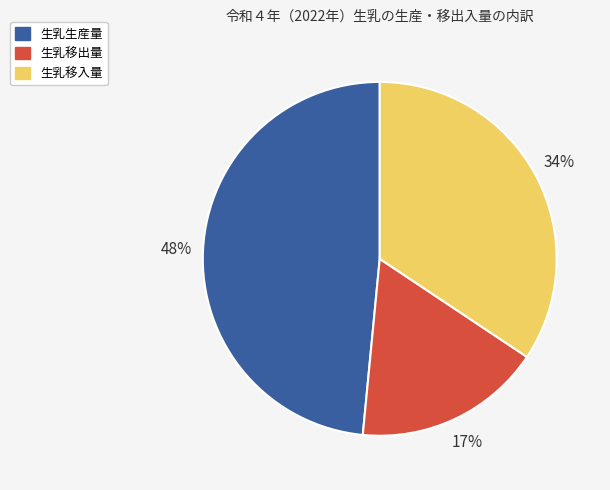

Count the number of slices in the pie.

3